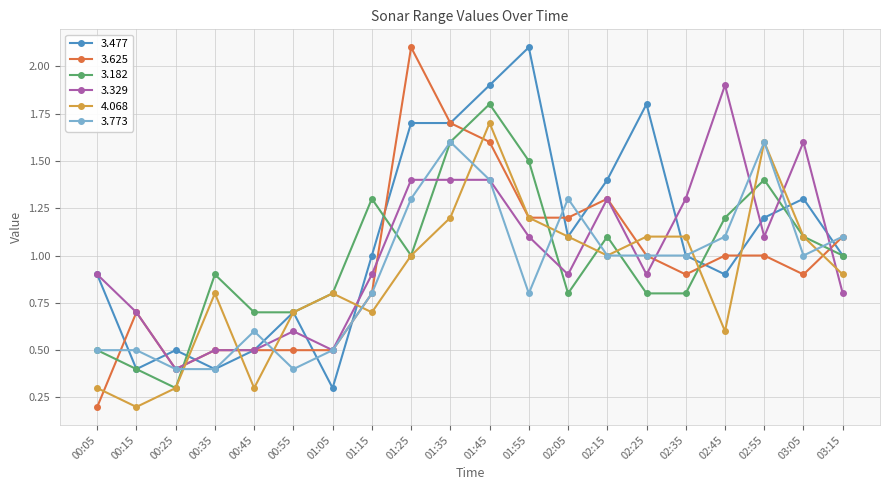

What is the average value of the 3.625 series?

1.0